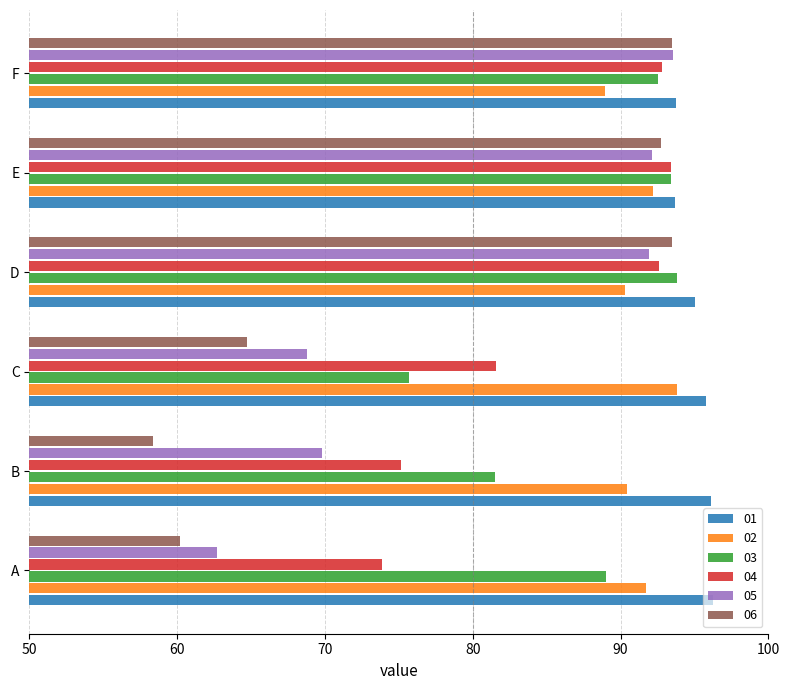

Which series changed the most between B and E?

06